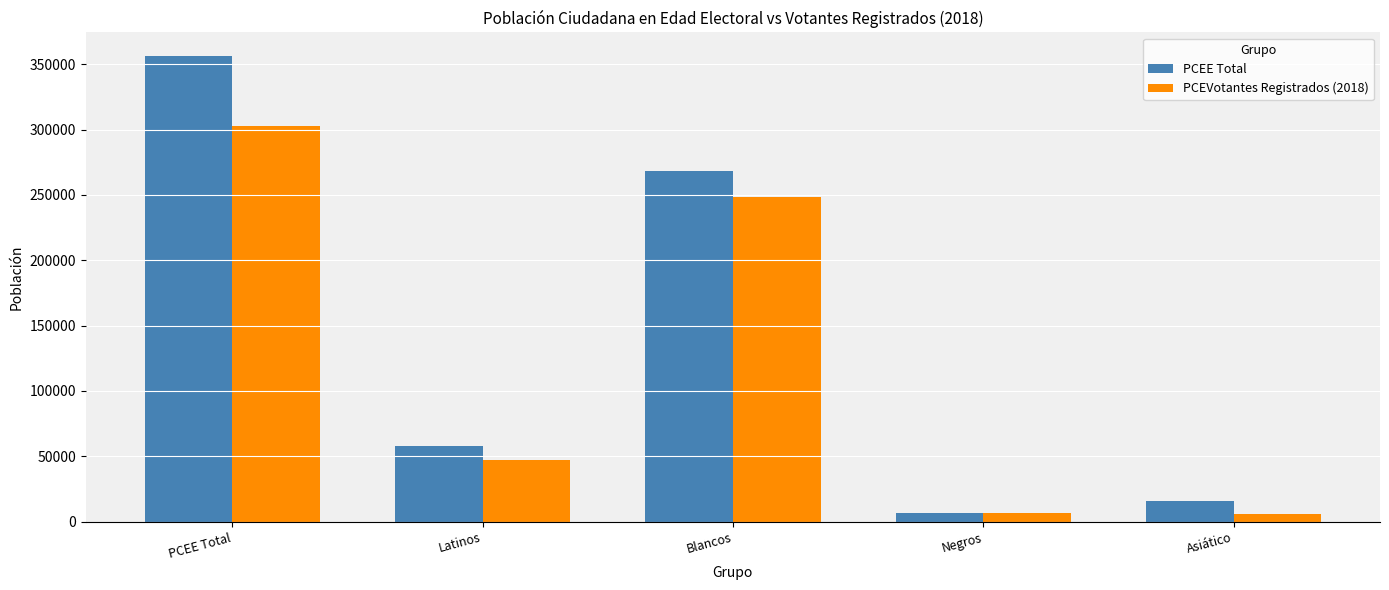

What is the label of the 4th bar from the right?

Latinos